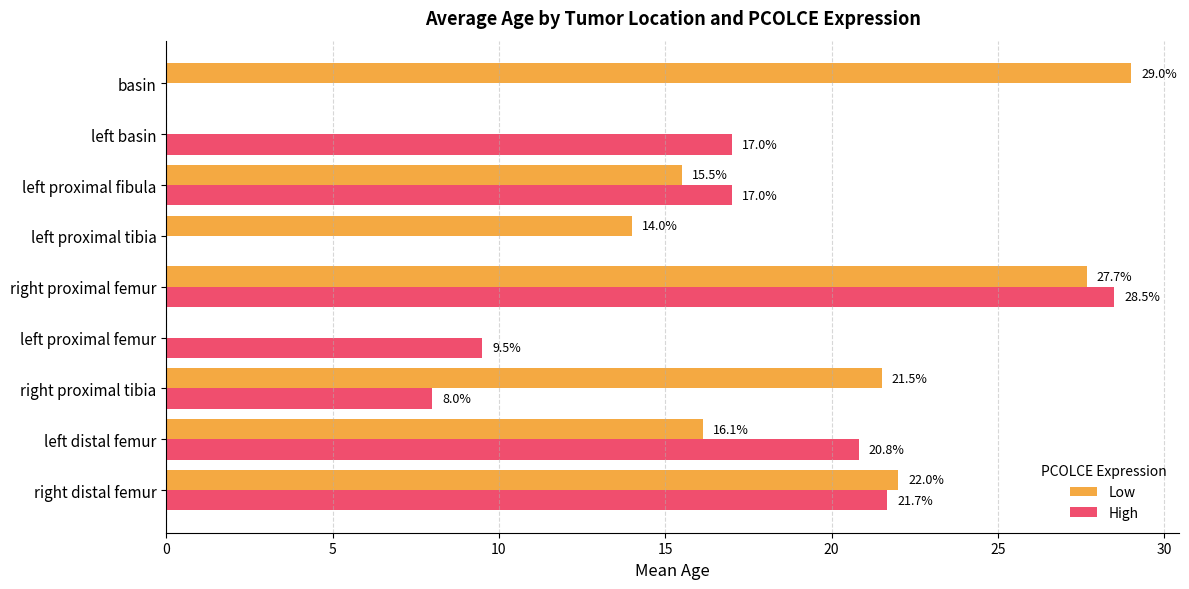

What is the greatest value displayed?

29.0